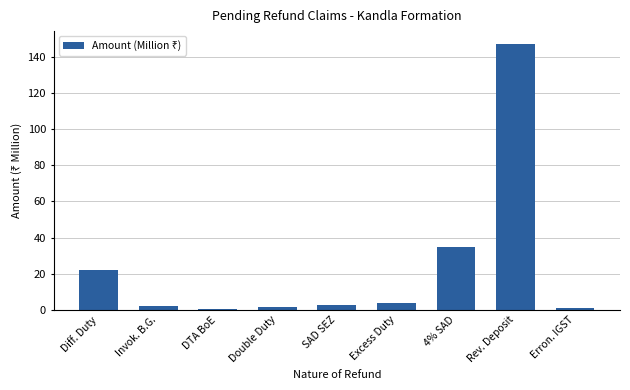

What is the ratio of the value at Rev. Deposit to the value at Double Duty?

100.6